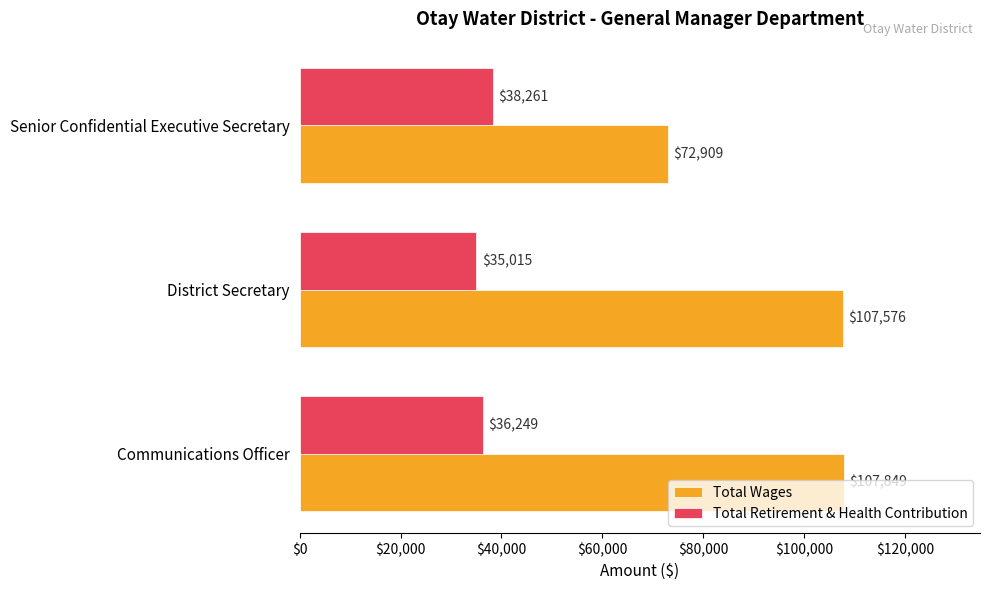

Count the Total Retirement & Health Contribution values in the range 35015 to 38261.

3